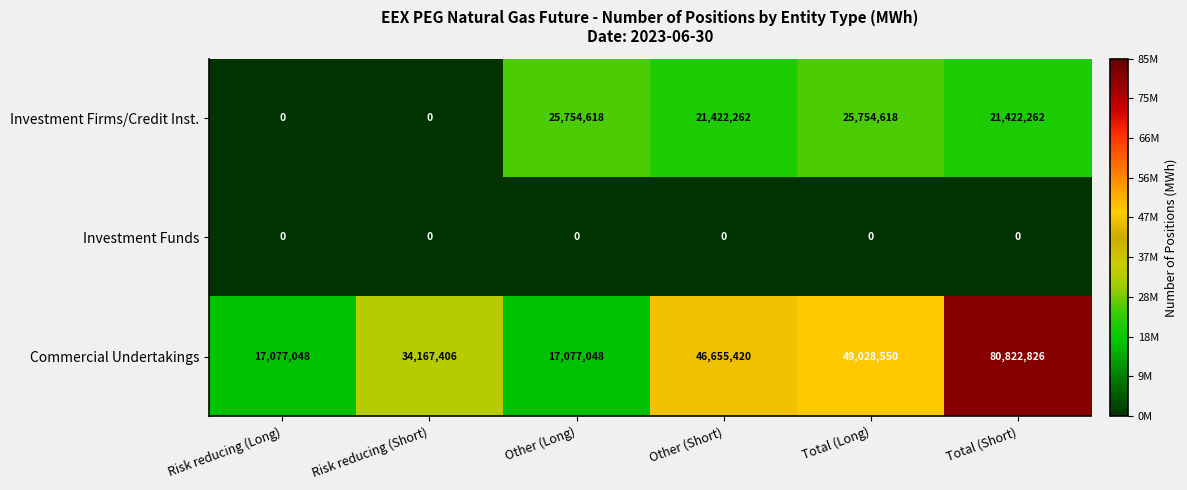

What is the sum of the Commercial Undertakings values at Risk reducing (Short) and Total (Long)?

83195956